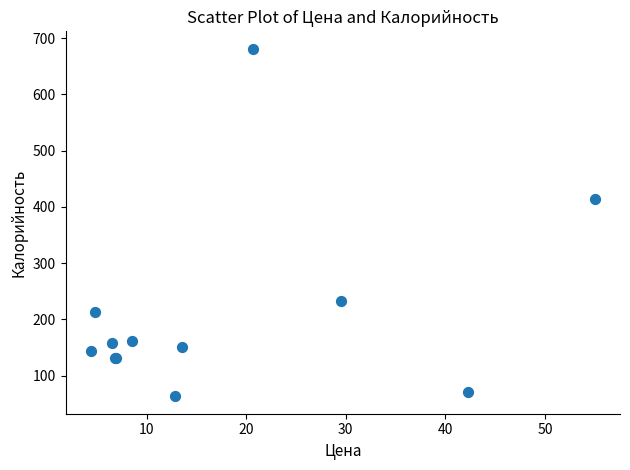

What Y value in the scatter plot is closest to 372?

414